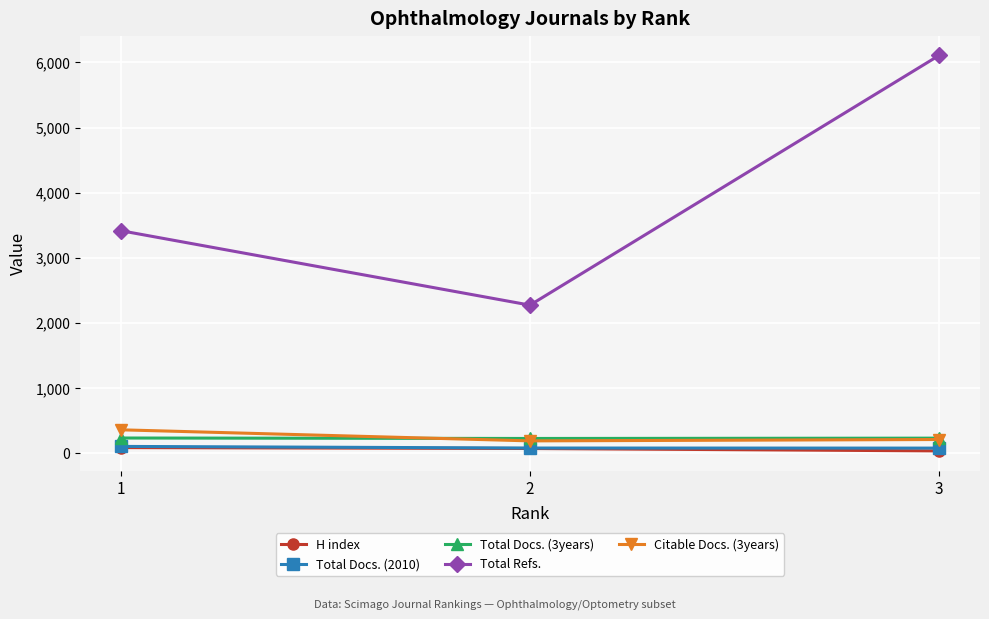

Which series has the largest total across all categories?

Total Refs.